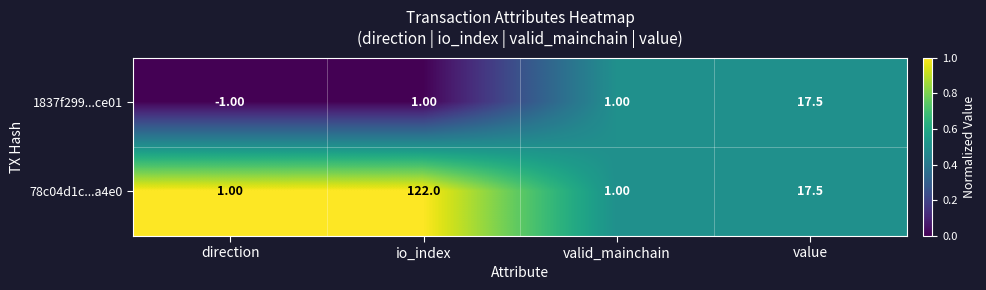

Rank the series by their maximum value, from lowest to highest.

1837f299...ce01, 78c04d1c...a4e0